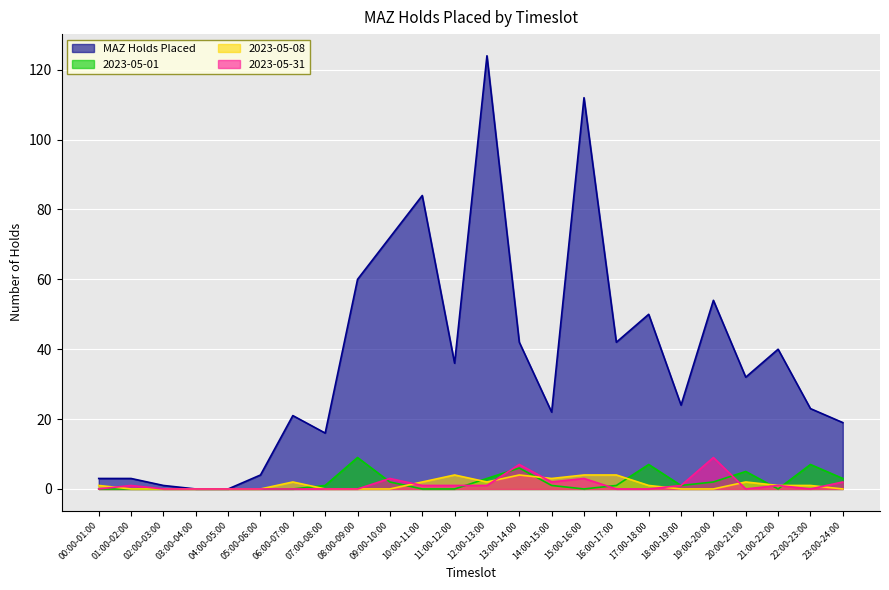

True or false: MAZ Holds Placed has a value of 13 at 13:00-14:00.

False